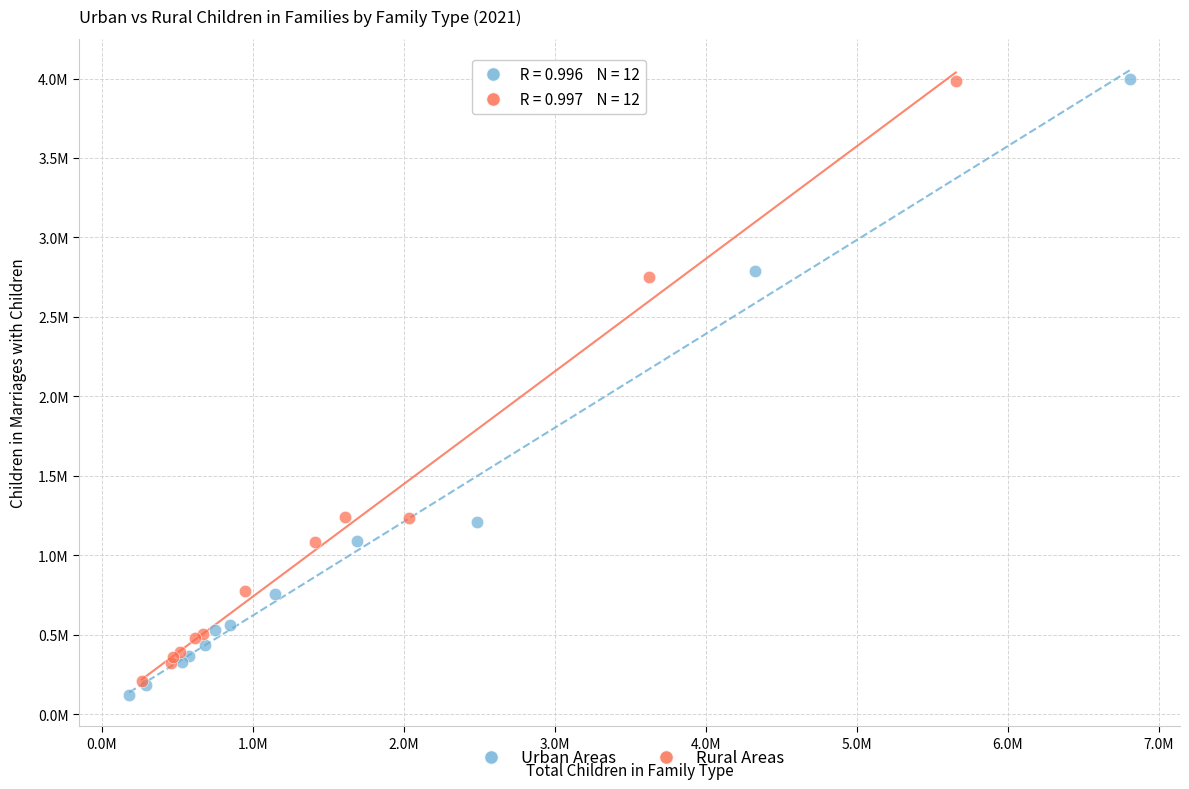

Which series has the largest Y range (max minus min)?

Urban Areas